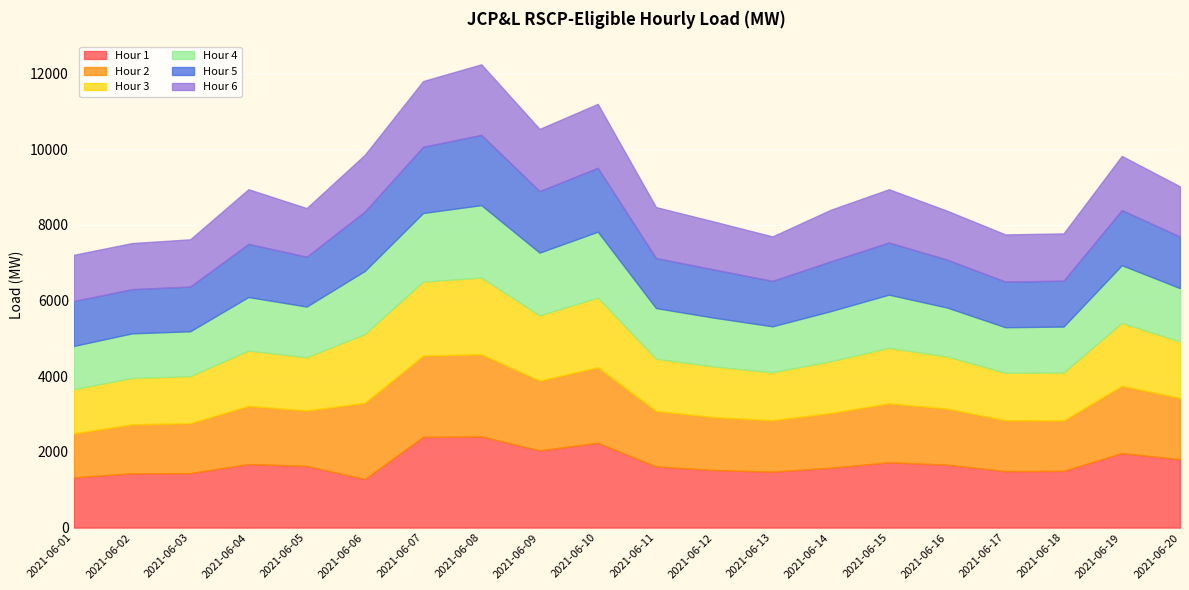

True or false: Hour 4 has a value of 1177.7 at 2021-06-02.

True